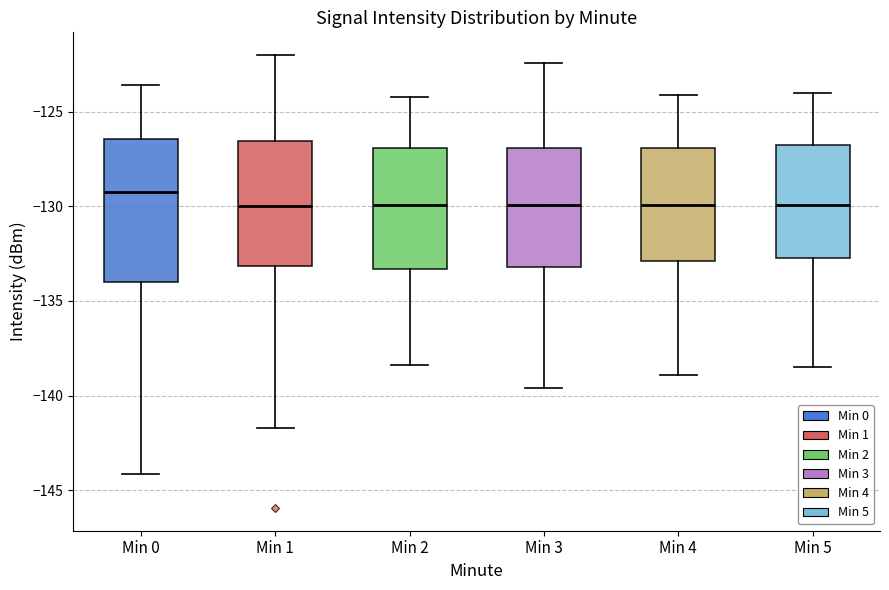

Which box is the tallest, from its lower edge to its upper edge?

Min 0